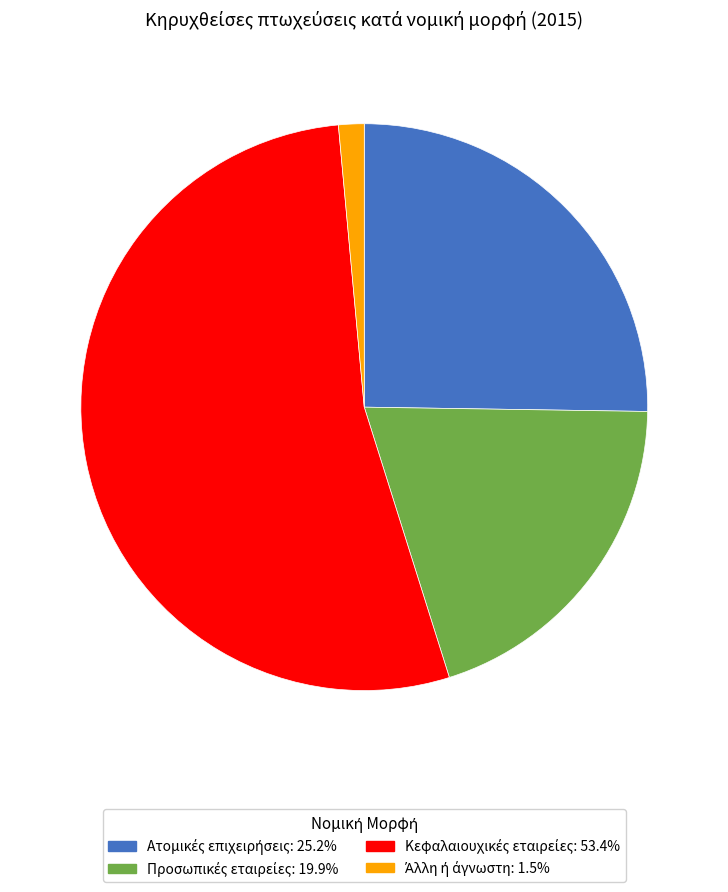

Does any single category account for the majority?

Yes